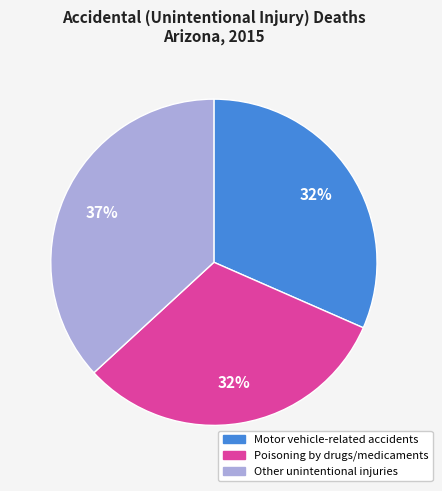

Count the number of slices in the pie.

3